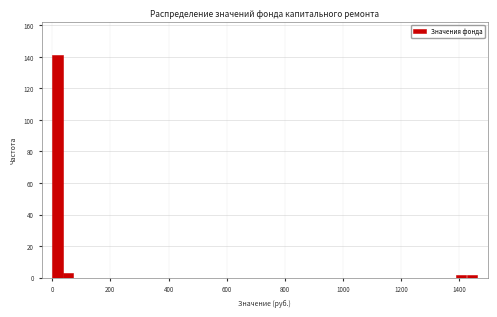

Read against the x-axis, roughly where is the centre of the tallest bar?

20